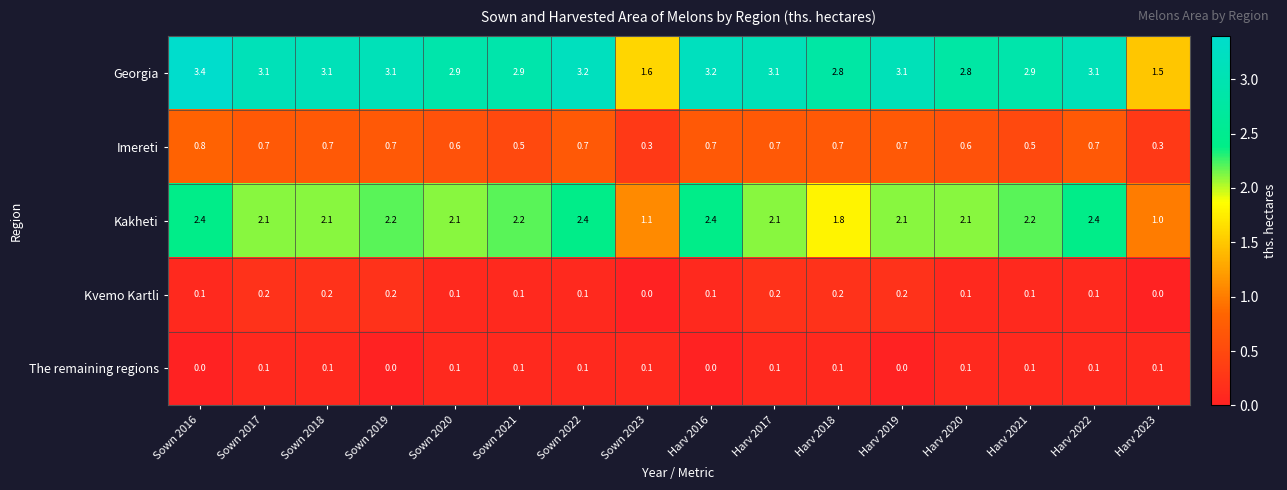

Which category has the highest value across all series?

Sown 2016